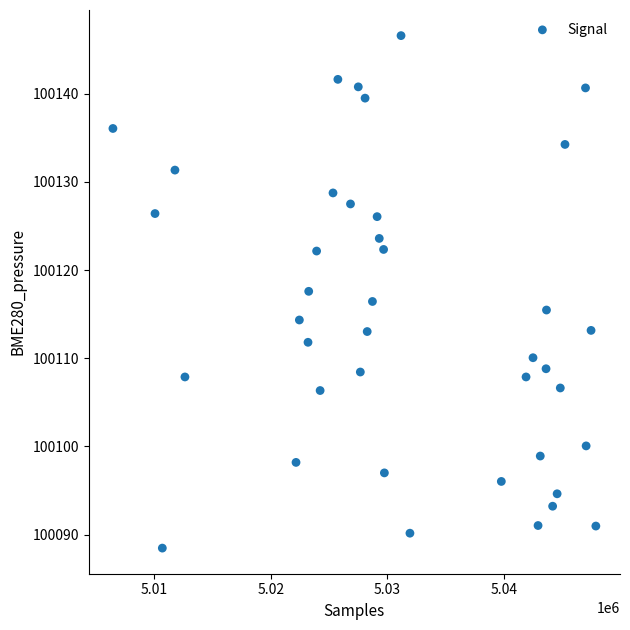

What is the range of X values (max minus min)?

41468.0